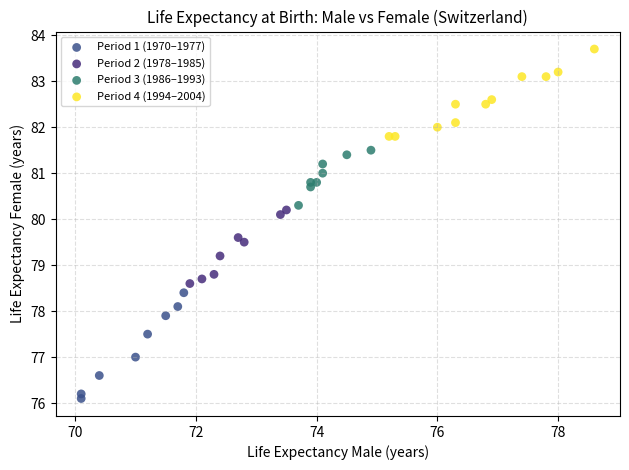

Which series has the widest spread of Y values?

Period 1 (1970–1977)